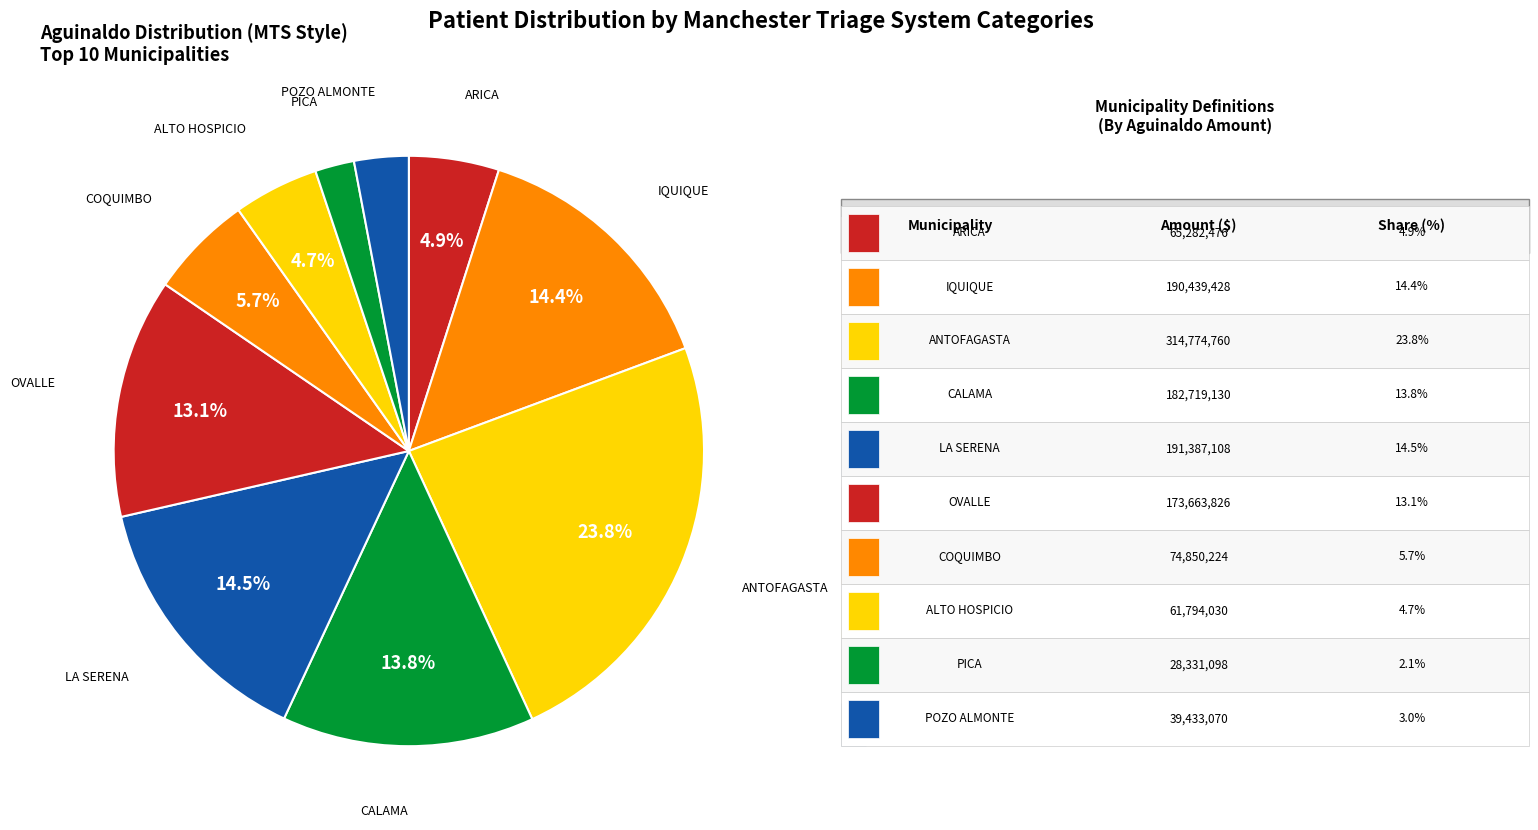

To the nearest percent, what is the difference between the largest and smallest slice percentages?

22%